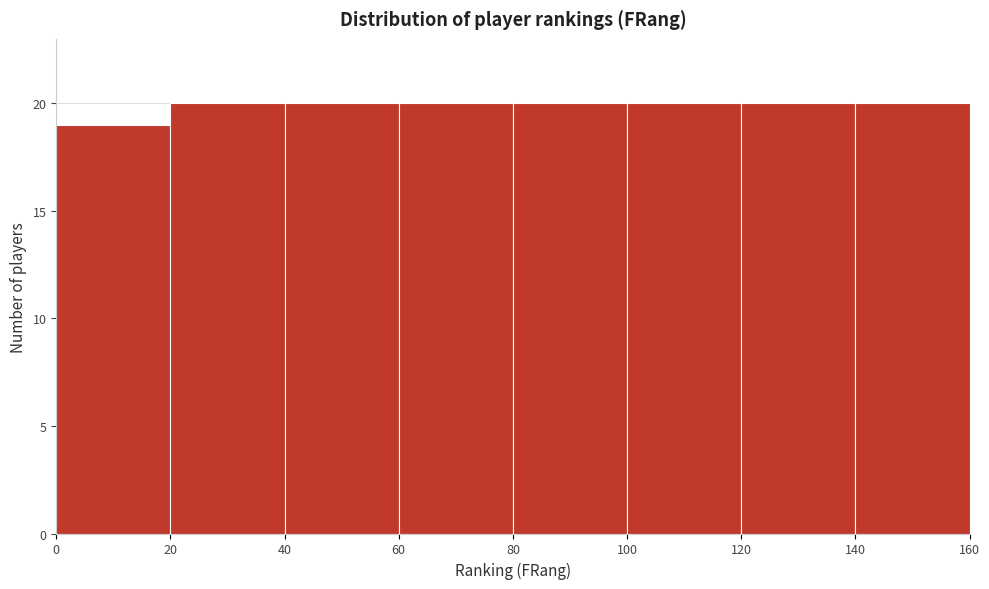

Reading left to right, list every bar in this chart as the range it spans on the x-axis followed by its height. The values are not printed on the chart, so give them approximately, as read against the axis.

0 to 20: 19
20 to 40: 20
40 to 60: 20
60 to 80: 20
80 to 100: 20
100 to 120: 20
120 to 140: 20
140 to 160: 20